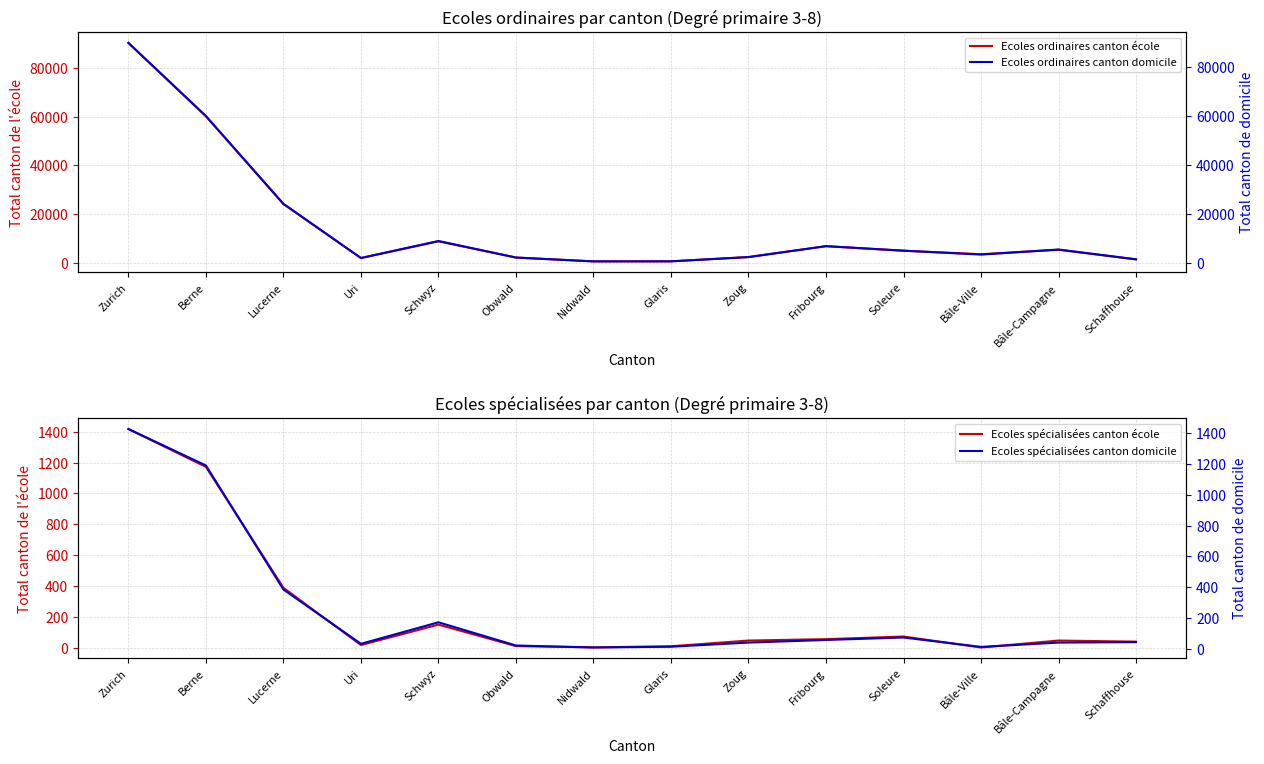

Where is Ecoles spécialisées canton domicile nearest to the value 718?

Lucerne